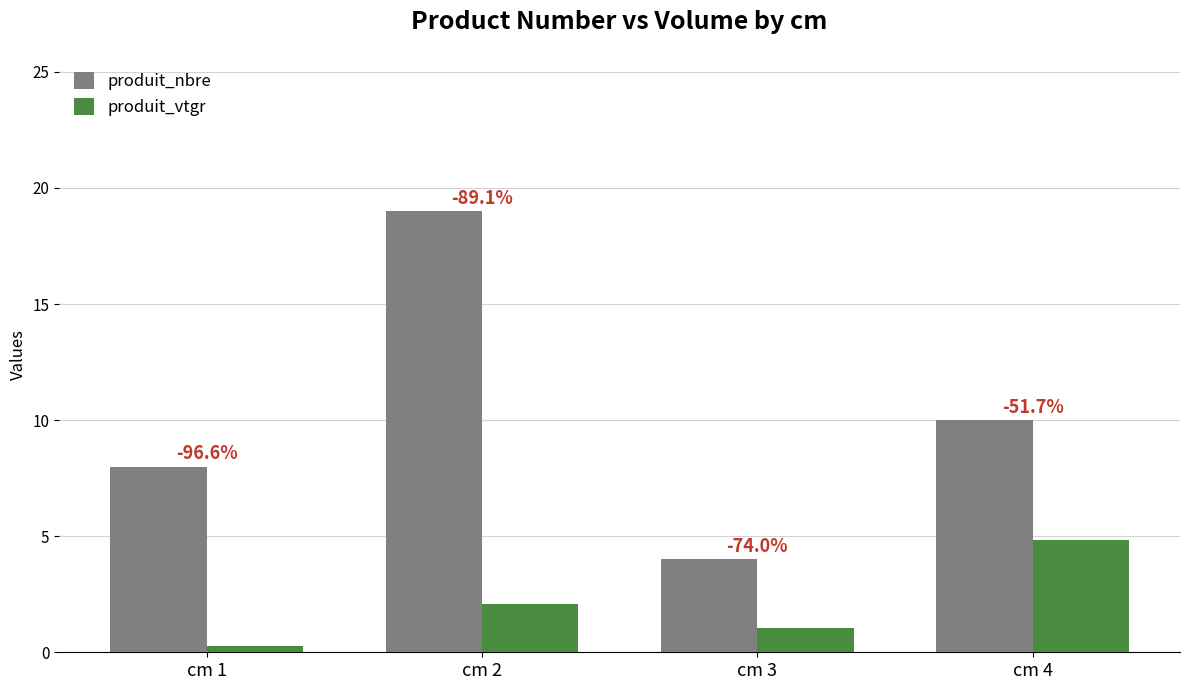

What is the difference between the second highest and minimum values in the produit_nbre series?

6.0